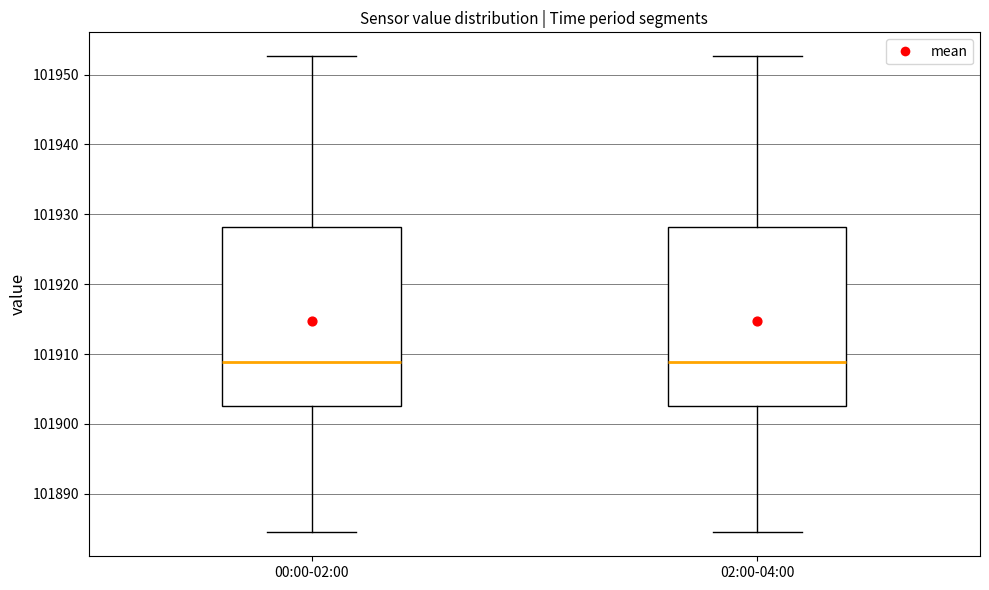

Reading left to right, transcribe this box plot: for each box, give where its median line is, the range the box spans, and where its two whiskers end, as read against the y-axis. The values are not printed on the chart, so give them approximately, as read against the axis.

00:00-02:00: median 101909, box 101903 to 101928, whiskers 101884 to 101953
02:00-04:00: median 101909, box 101903 to 101928, whiskers 101884 to 101953